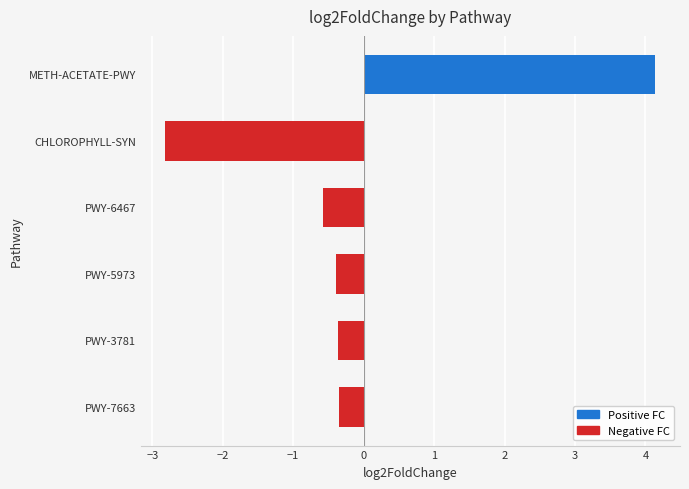

The chart shows a value of -0.6 at PWY-6467. True or false?

True